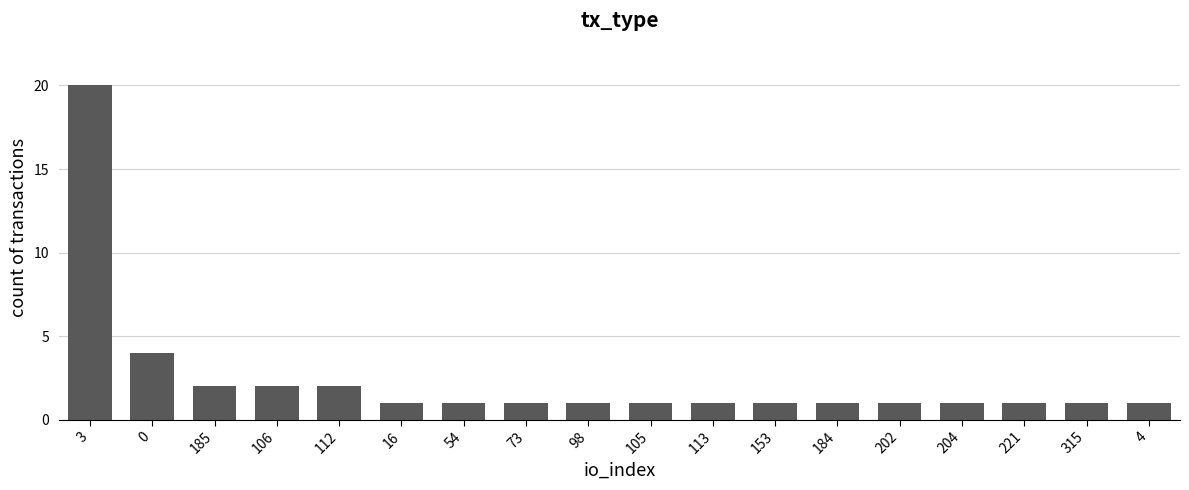

Reading right to left, list all the values displayed in this chart.

4=1	315=1	221=1	204=1	202=1	184=1	153=1	113=1	105=1	98=1	73=1	54=1	16=1	112=2	106=2	185=2	0=4	3=20